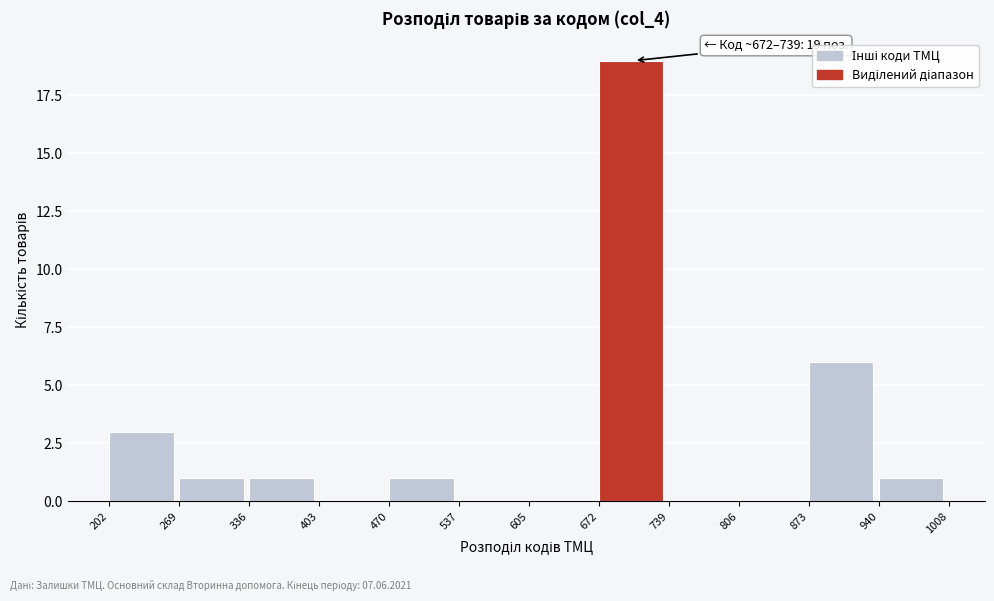

Which range on the x-axis has the tallest bar?

672 to 739